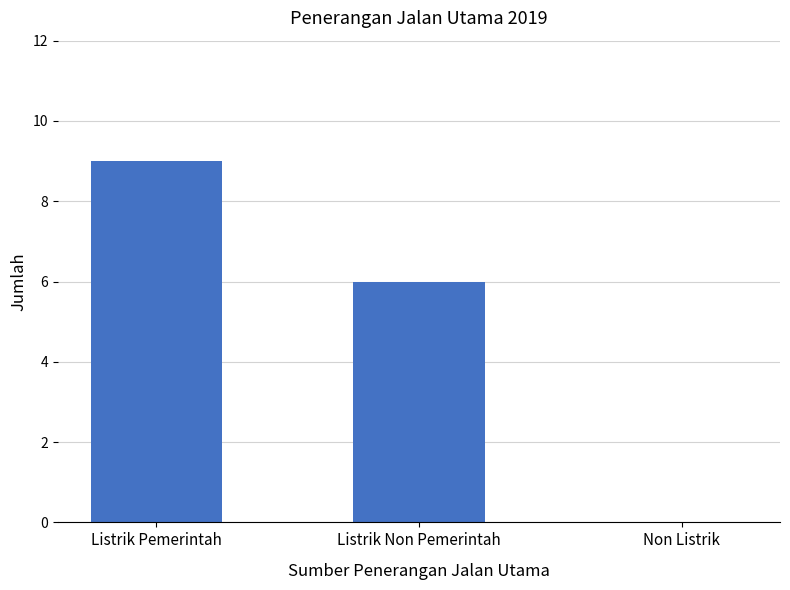

Are the bars horizontal?

No